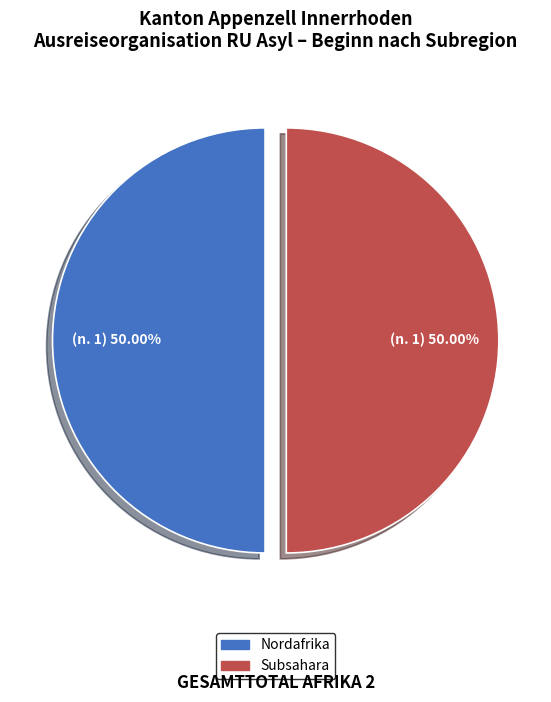

Combined, do Subsahara and Nordafrika account for over 50%?

Yes